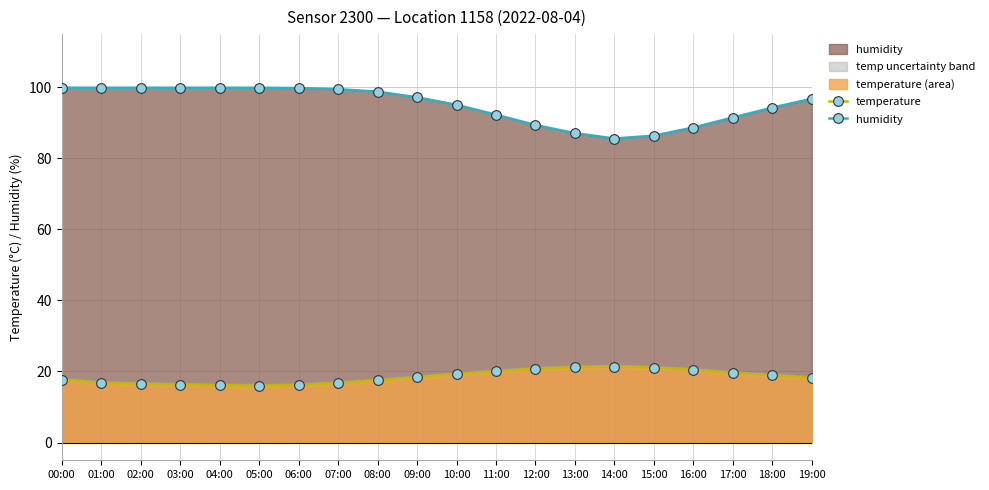

At 11:00, list the series in order from largest to smallest.

humidity, temperature